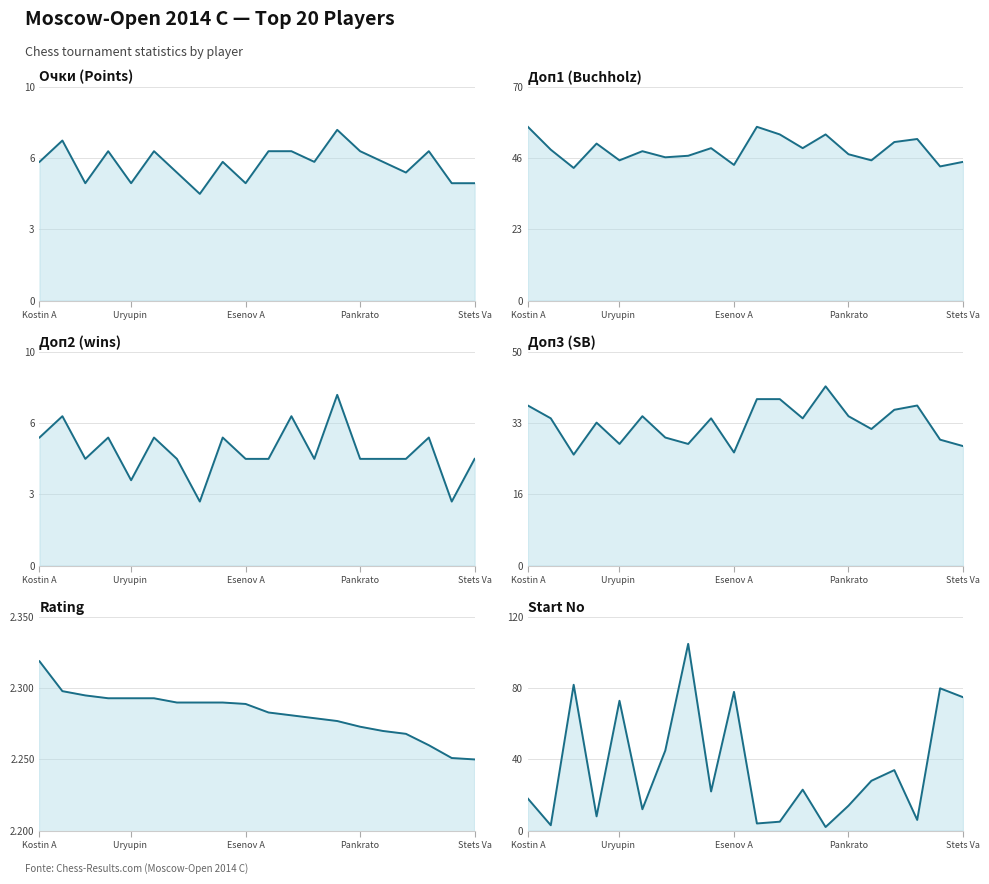

What is the average value of the Rating series?

2282.1